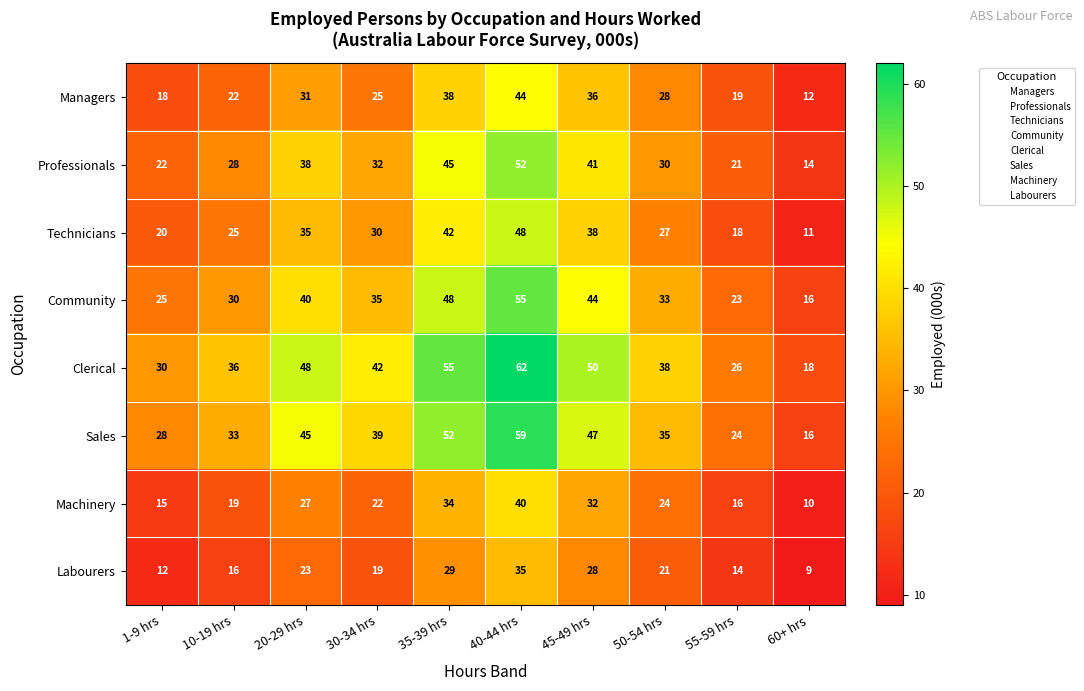

The value of Clerical at 60+ hrs is 30. True or false?

False